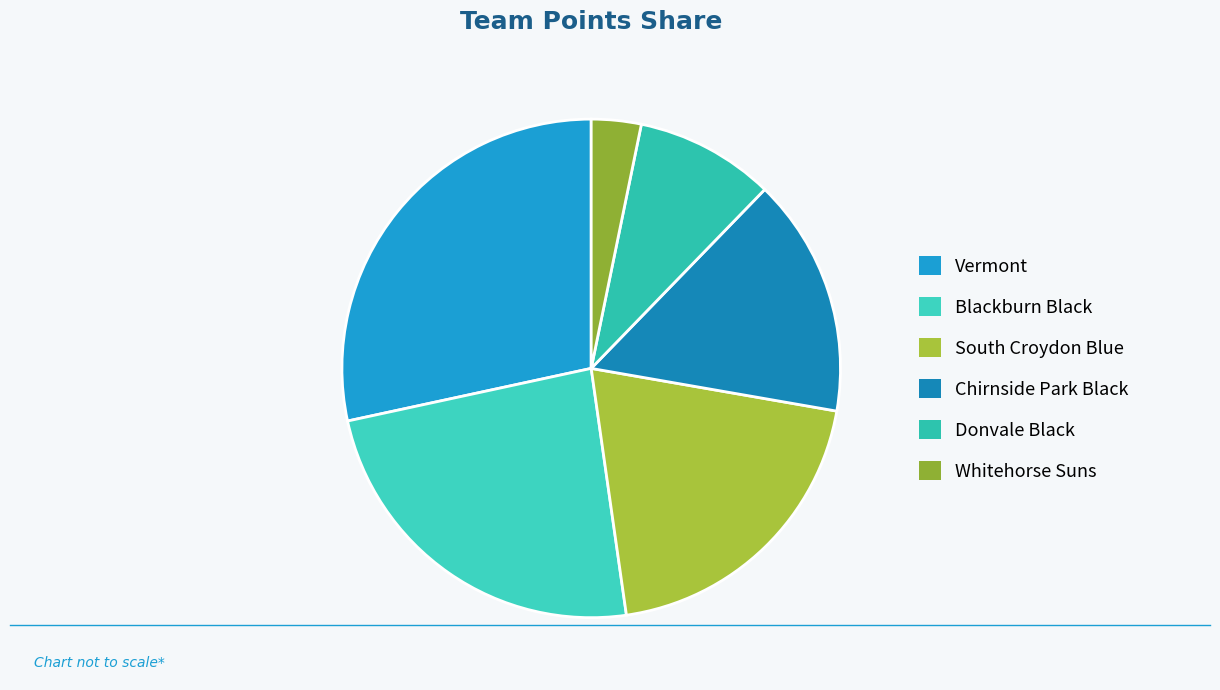

What is the smallest slice in the pie chart?

Whitehorse Suns